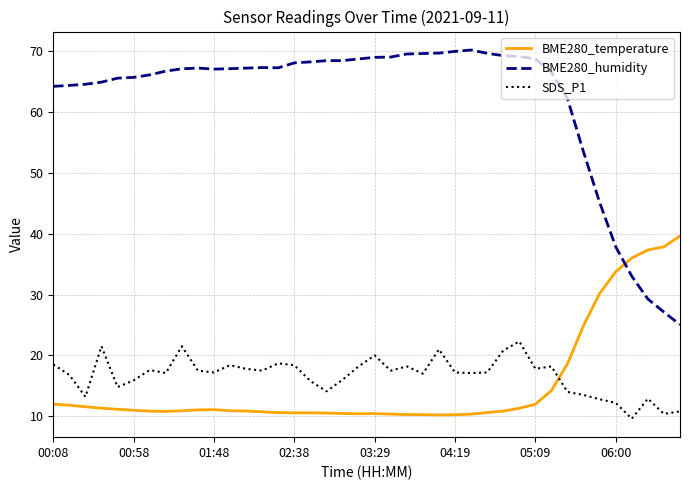

What is the difference between the maximum and minimum values in the BME280_temperature series?

29.4